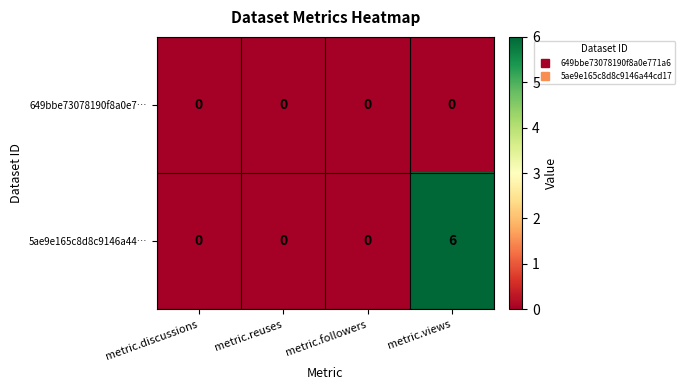

The 649bbe73078190f8a0e7… series shows 0 at metric.reuses. True or false?

True